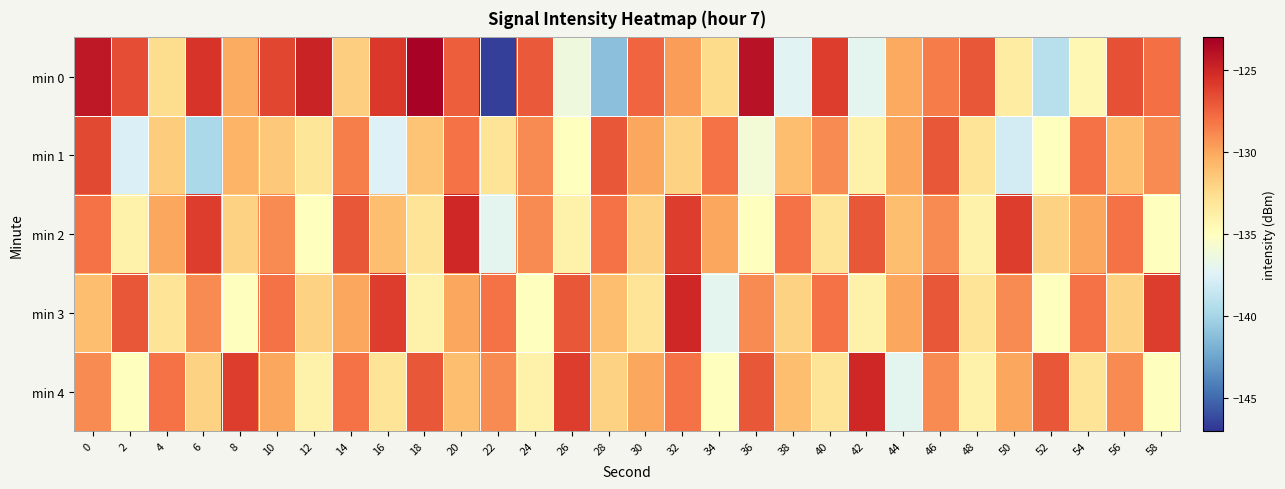

Reading left to right, what are all the values shown in this chart?

min 0: 0=-124.2	2=-126.6	4=-132.6	6=-125.6	8=-130.2	10=-126.3	12=-124.8	14=-131.8	16=-125.7	18=-123.2	20=-127.3	22=-146.6	24=-127.1	26=-136.2	28=-141.2	30=-127.6	32=-129.7	34=-132.4	36=-124.0	38=-137.2	40=-126.0	42=-137.1	44=-130.1	46=-128.4	48=-127.0	50=-133.6	52=-139.2	54=-134.4	56=-126.7	58=-127.9
min 1: 0=-126.4	2=-137.6	4=-131.7	6=-139.7	8=-130.5	10=-131.4	12=-133.1	14=-128.5	16=-137.5	18=-131.3	20=-128.0	22=-133.0	24=-129.0	26=-135.0	28=-127.0	30=-130.0	32=-132.0	34=-128.0	36=-136.0	38=-131.0	40=-129.0	42=-134.0	44=-130.0	46=-127.0	48=-133.0	50=-138.0	52=-135.0	54=-128.0	56=-131.0	58=-129.0
min 2: 0=-128.0	2=-134.0	4=-130.0	6=-126.0	8=-132.0	10=-129.0	12=-135.0	14=-127.0	16=-131.0	18=-133.0	20=-125.0	22=-137.0	24=-129.0	26=-134.0	28=-128.0	30=-132.0	32=-126.0	34=-130.0	36=-135.0	38=-128.0	40=-133.0	42=-127.0	44=-131.0	46=-129.0	48=-134.0	50=-126.0	52=-132.0	54=-130.0	56=-128.0	58=-135.0
min 3: 0=-131.0	2=-127.0	4=-133.0	6=-129.0	8=-135.0	10=-128.0	12=-132.0	14=-130.0	16=-126.0	18=-134.0	20=-130.0	22=-128.0	24=-135.0	26=-127.0	28=-131.0	30=-133.0	32=-125.0	34=-137.0	36=-129.0	38=-132.0	40=-128.0	42=-134.0	44=-130.0	46=-127.0	48=-133.0	50=-129.0	52=-135.0	54=-128.0	56=-132.0	58=-126.0
min 4: 0=-129.0	2=-135.0	4=-128.0	6=-132.0	8=-126.0	10=-130.0	12=-134.0	14=-128.0	16=-133.0	18=-127.0	20=-131.0	22=-129.0	24=-134.0	26=-126.0	28=-132.0	30=-130.0	32=-128.0	34=-135.0	36=-127.0	38=-131.0	40=-133.0	42=-125.0	44=-137.0	46=-129.0	48=-134.0	50=-130.0	52=-127.0	54=-133.0	56=-129.0	58=-135.0